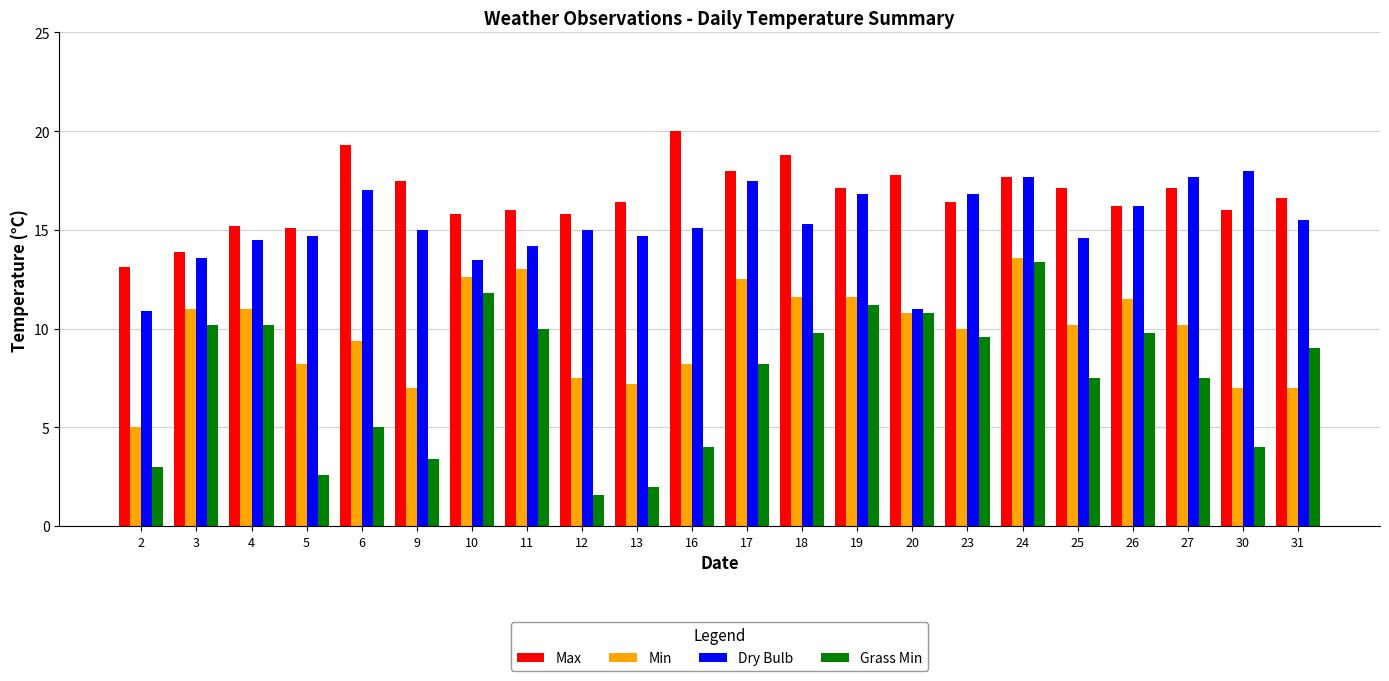

What is the sum of the Dry Bulb values at 3 and 25?

28.2